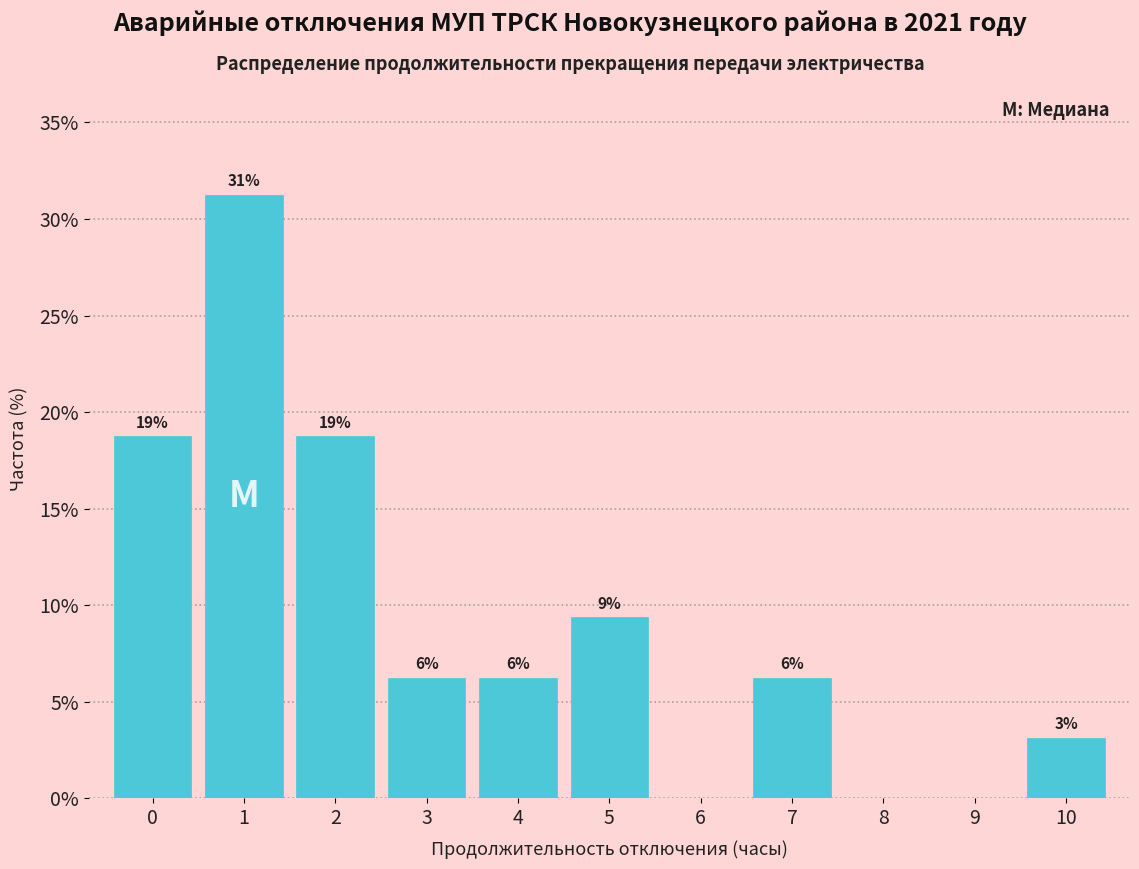

Are the bars horizontal?

No